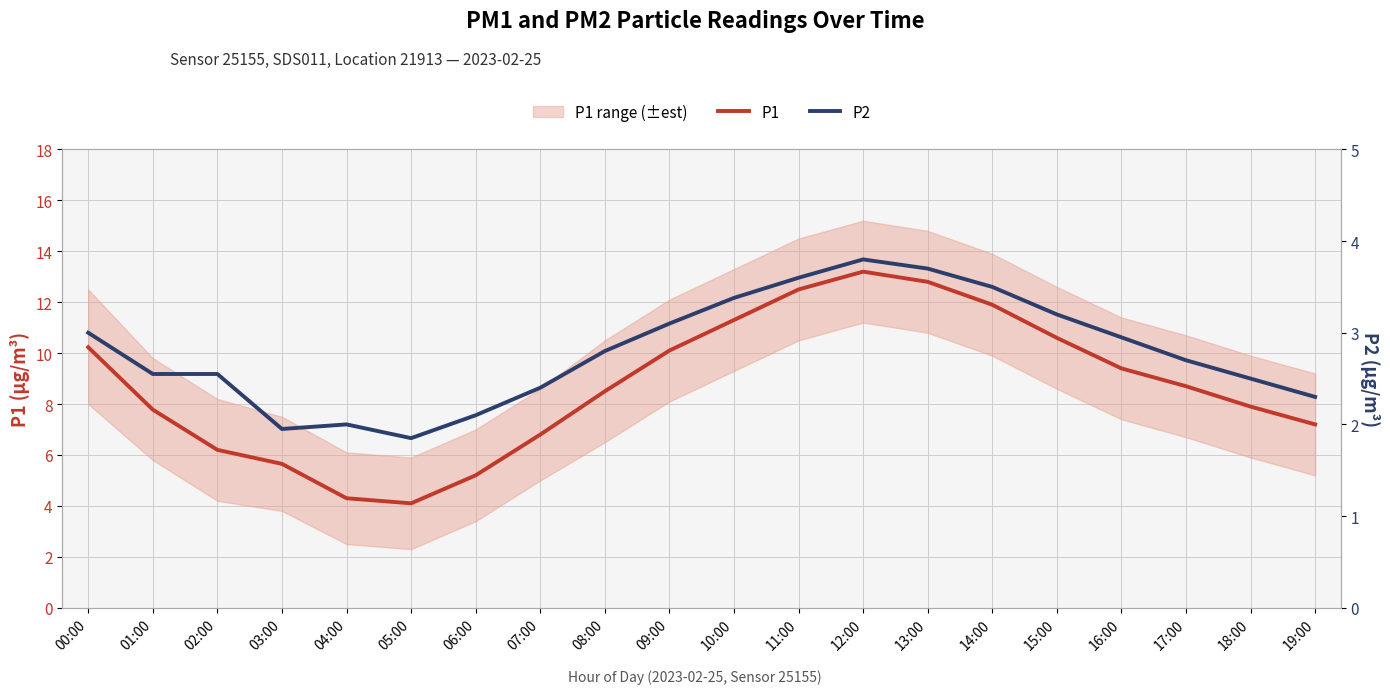

Reading right to left, what are all the values shown in this chart?

P1: 19:00=7.2	18:00=7.9	17:00=8.7	16:00=9.4	15:00=10.6	14:00=11.9	13:00=12.8	12:00=13.2	11:00=12.5	10:00=11.3	09:00=10.1	08:00=8.5	07:00=6.8	06:00=5.2	05:00=4.1	04:00=4.3	03:00=5.7	02:00=6.2	01:00=7.8	00:00=10.2
P2: 19:00=2.3	18:00=2.5	17:00=2.7	16:00=3.0	15:00=3.2	14:00=3.5	13:00=3.7	12:00=3.8	11:00=3.6	10:00=3.4	09:00=3.1	08:00=2.8	07:00=2.4	06:00=2.1	05:00=1.9	04:00=2.0	03:00=1.9	02:00=2.5	01:00=2.5	00:00=3.0